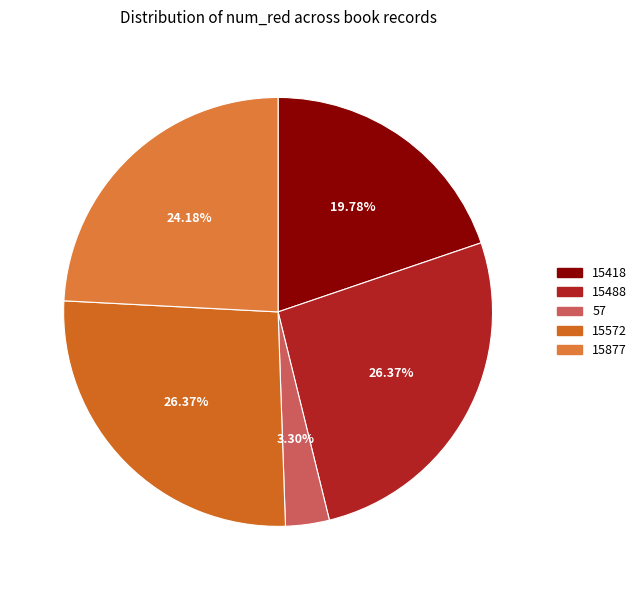

The 15488 slice represents 26% of the pie. True or false?

True